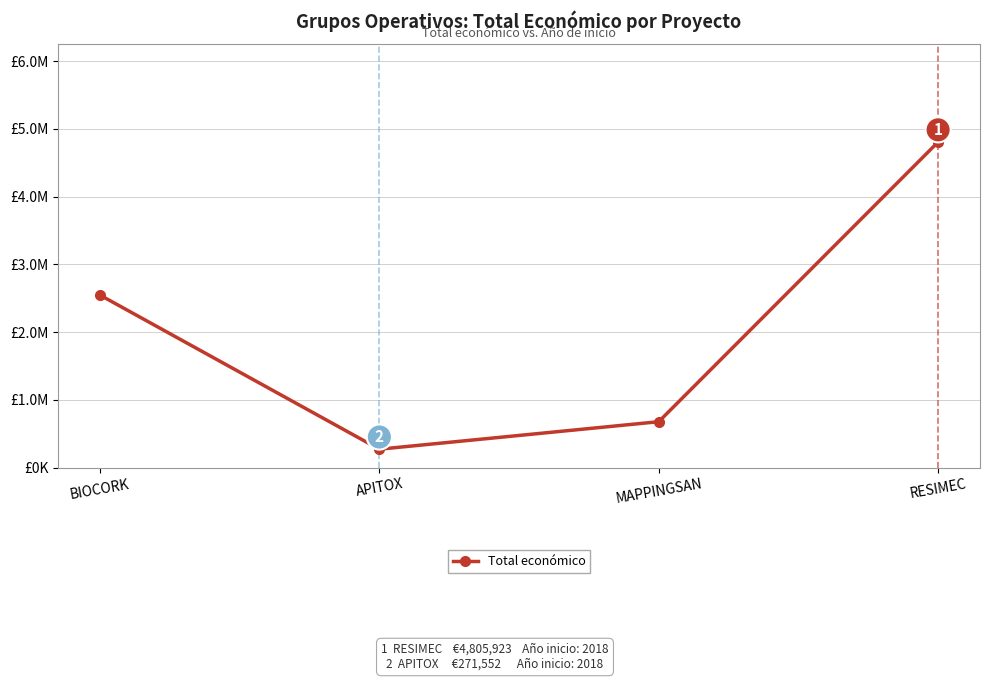

What is the label of the 1st point from the right?

RESIMEC